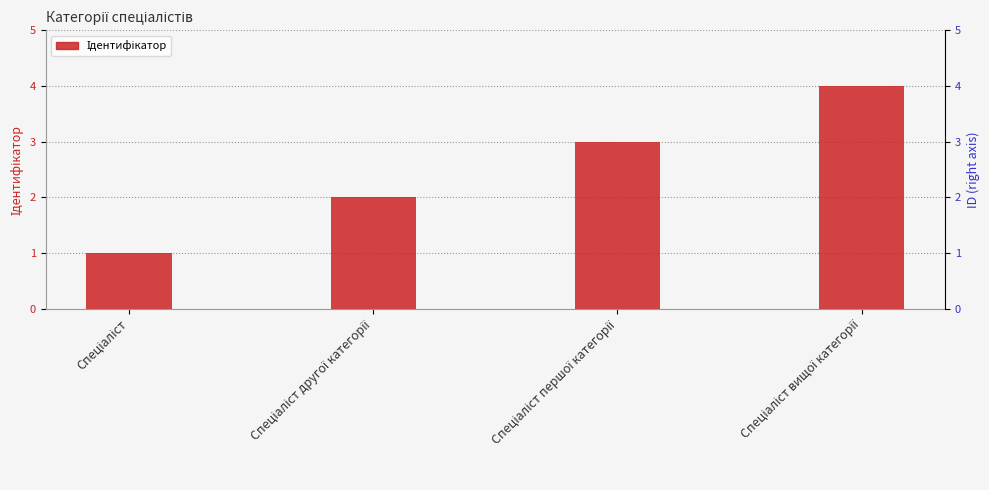

How many data points are above 3?

1